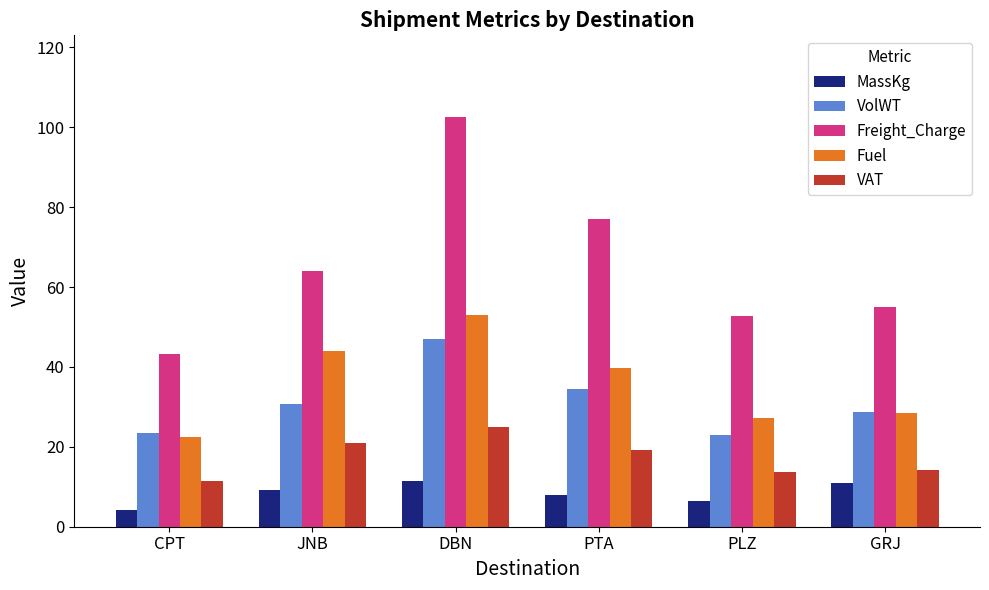

At which category is the sum across all series the highest?

DBN